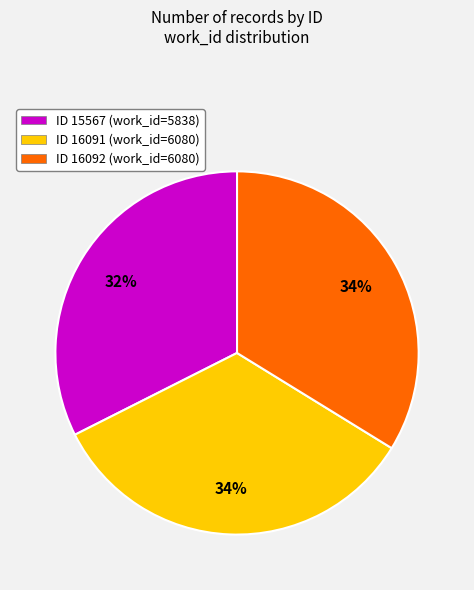

Do ID 16091 (work_id=6080) and ID 15567 (work_id=5838) together represent more than half of the pie?

Yes